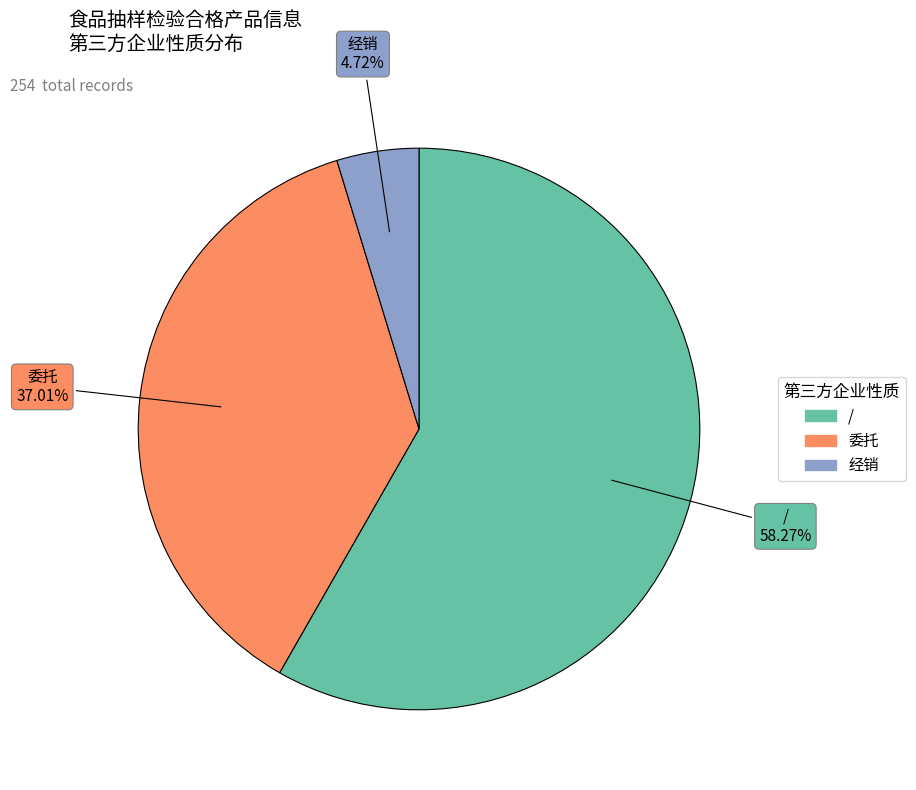

Is it true that 委托 is 48% of the pie?

False